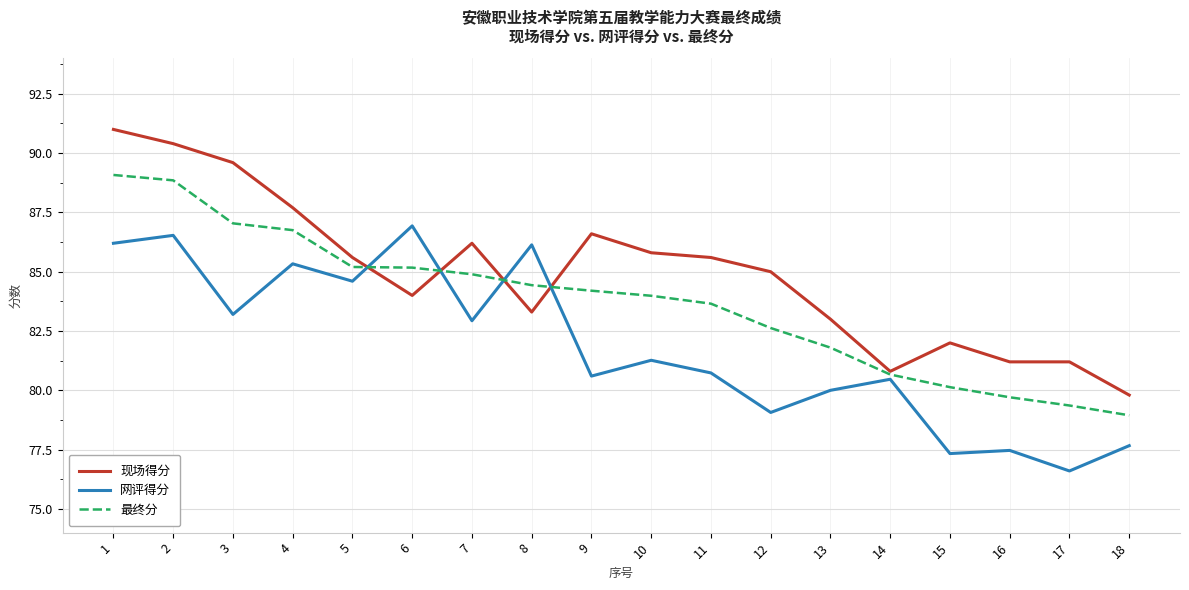

After their last crossing, which series has the higher values: 最终分 or 网评得分?

最终分